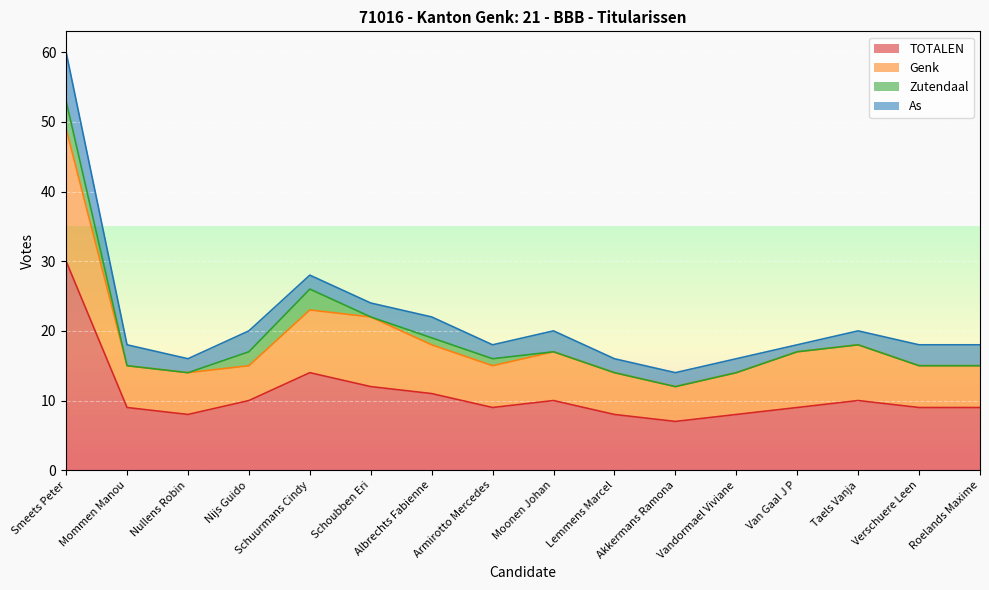

What is the difference between the maximum and minimum values in the TOTALEN series?

23